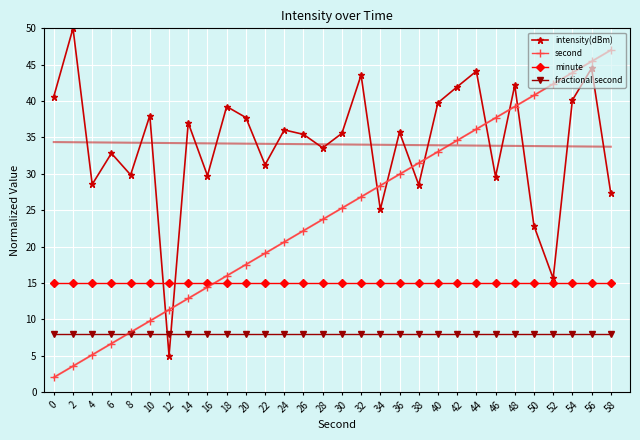

Which series ends up on top after the final intersection of second and fractional second?

second